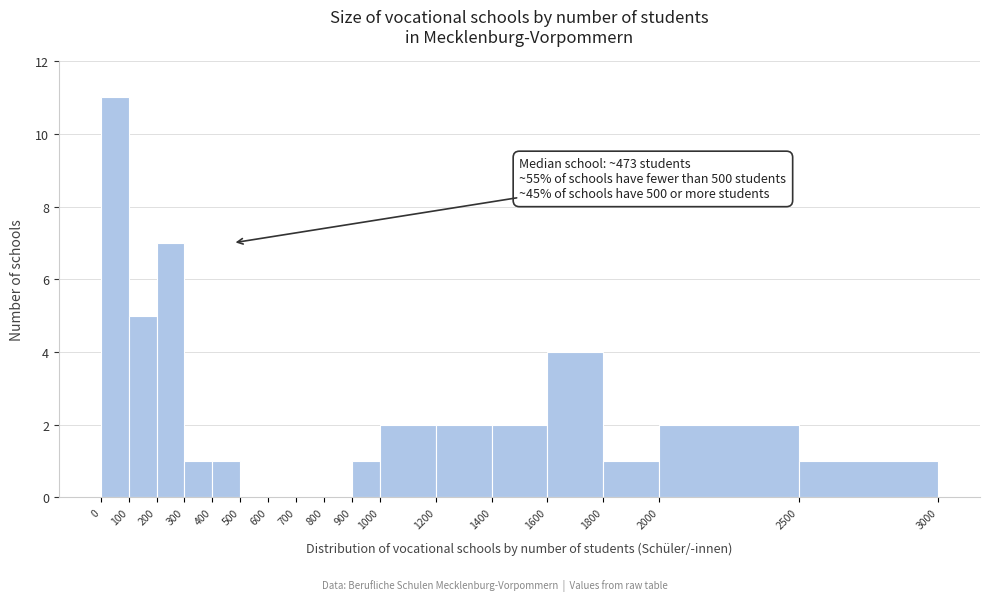

Which range on the x-axis has the tallest bar?

0 to 100